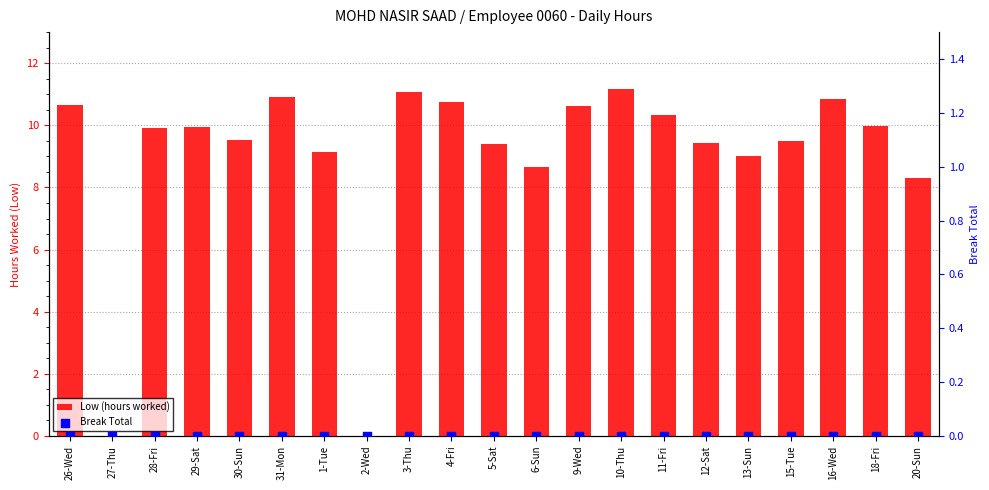

At which category is the sum across all series the highest?

10-Thu